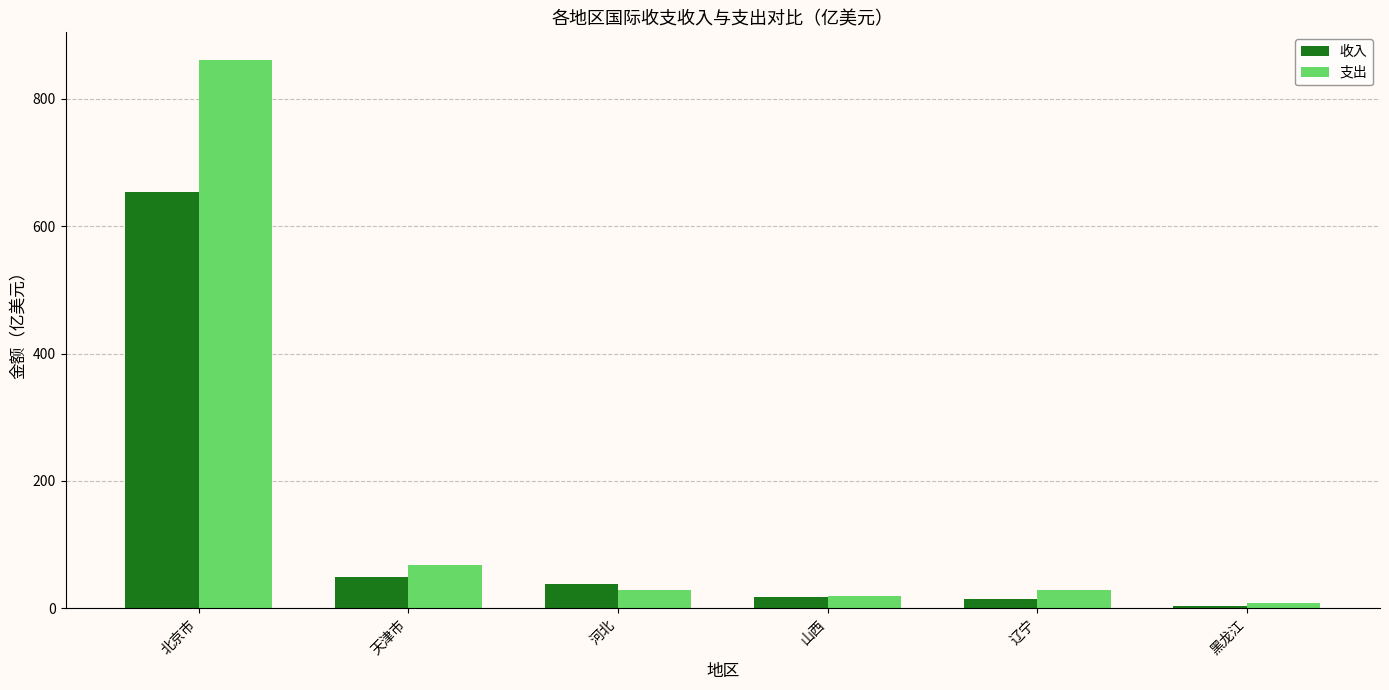

Reading left to right, extract all data points from this chart.

收入: 北京市=653.7	天津市=49.1	河北=37.5	山西=18.0	辽宁=14.7	黑龙江=4.4
支出: 北京市=861.0	天津市=68.2	河北=29.0	山西=19.3	辽宁=28.3	黑龙江=8.8